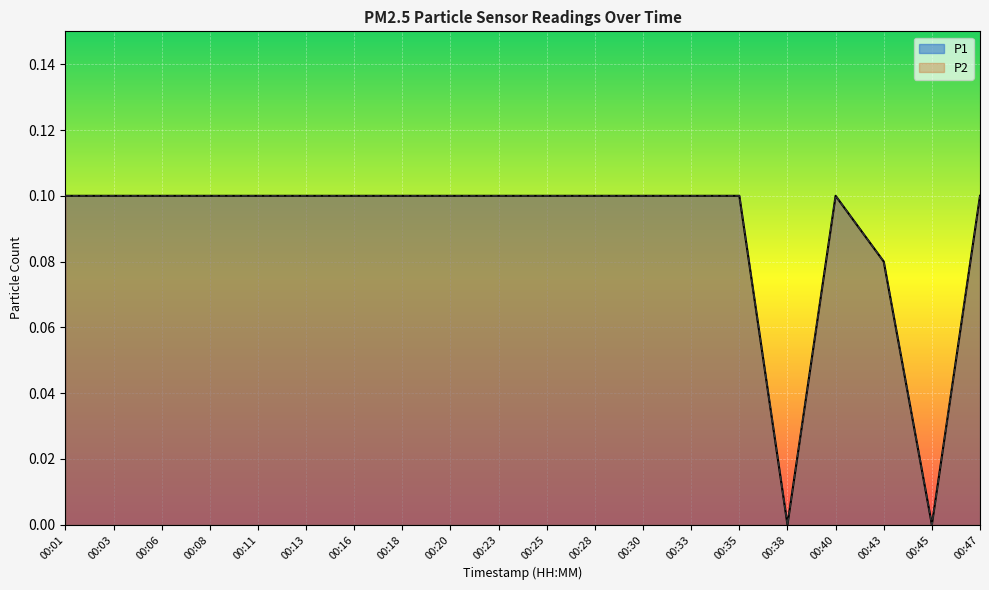

Reading left to right, extract all data points from this chart.

P1: 00:01=0.1	00:03=0.1	00:06=0.1	00:08=0.1	00:11=0.1	00:13=0.1	00:16=0.1	00:18=0.1	00:20=0.1	00:23=0.1	00:25=0.1	00:28=0.1	00:30=0.1	00:33=0.1	00:35=0.1	00:38=0.0	00:40=0.1	00:43=0.1	00:45=0.0	00:47=0.1
P2: 00:01=0.1	00:03=0.1	00:06=0.1	00:08=0.1	00:11=0.1	00:13=0.1	00:16=0.1	00:18=0.1	00:20=0.1	00:23=0.1	00:25=0.1	00:28=0.1	00:30=0.1	00:33=0.1	00:35=0.1	00:38=0.0	00:40=0.1	00:43=0.1	00:45=0.0	00:47=0.1